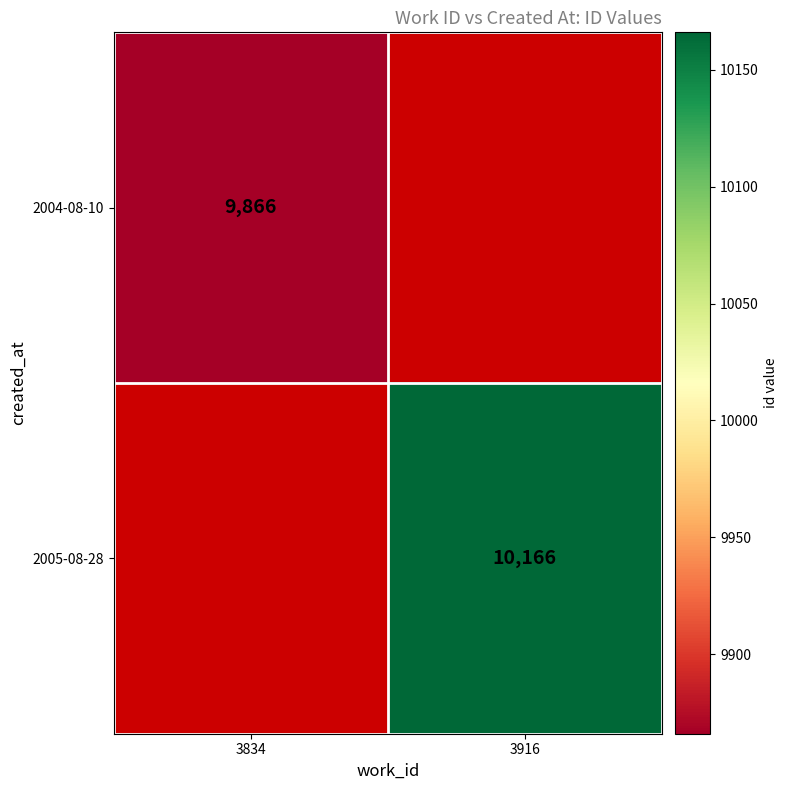

Is it true that 2004-08-10 equals 15046 at 3834?

False